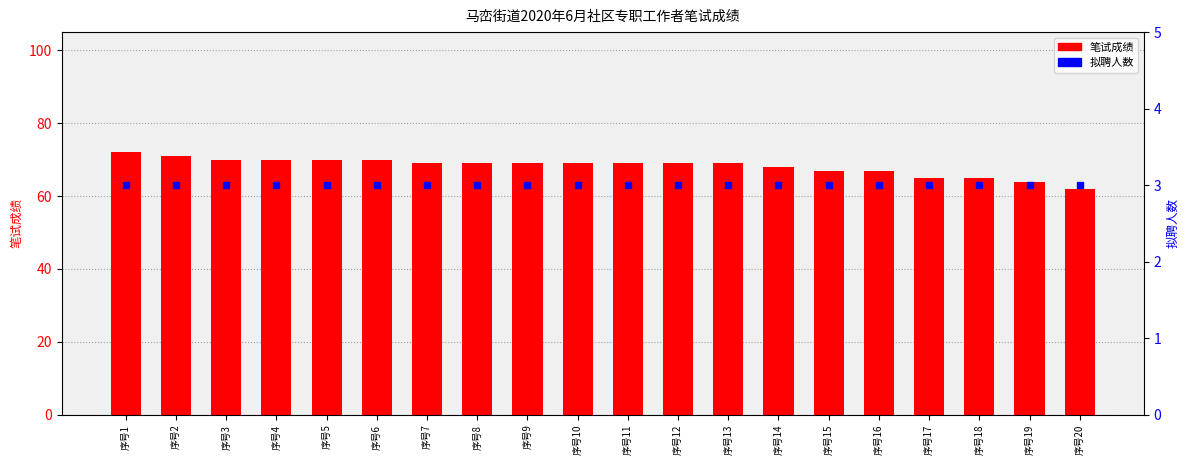

What is the maximum value for 拟聘人数?

3